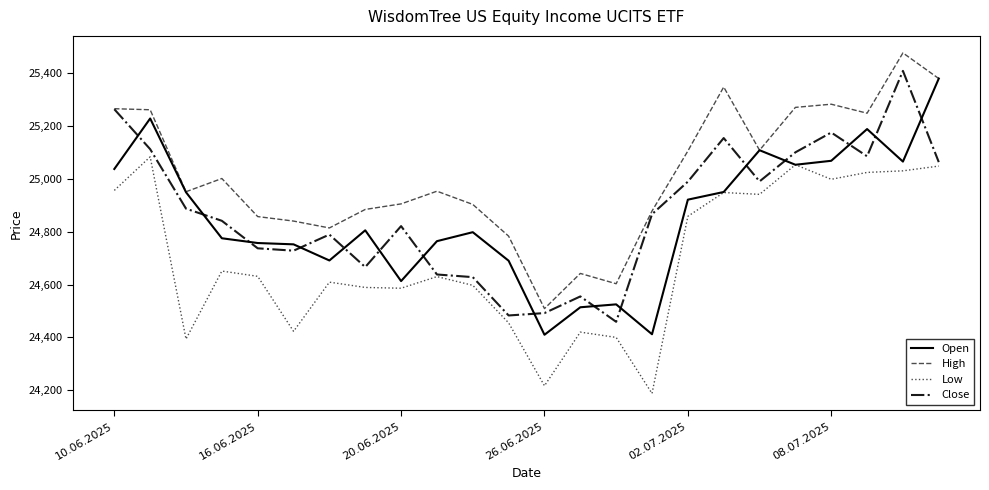

What are all the series names shown in the legend?

Open, High, Low, Close